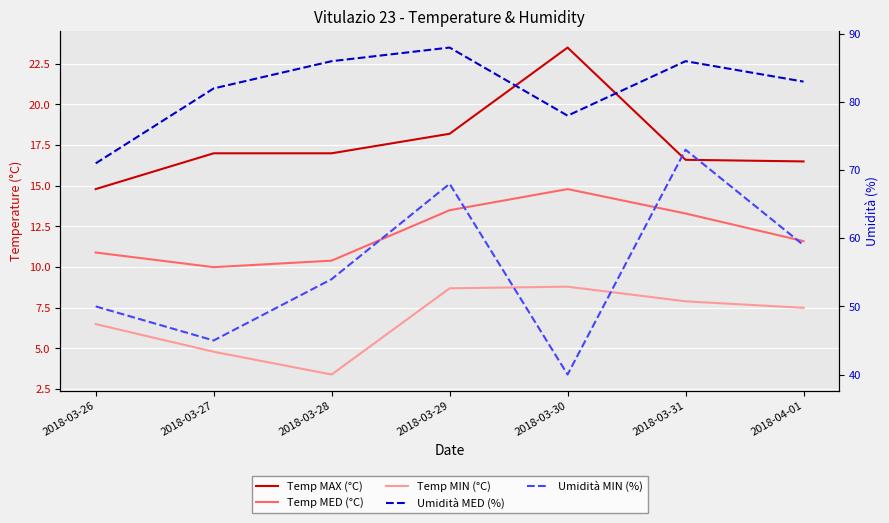

Does the chart display data point markers on the line(s)?

No